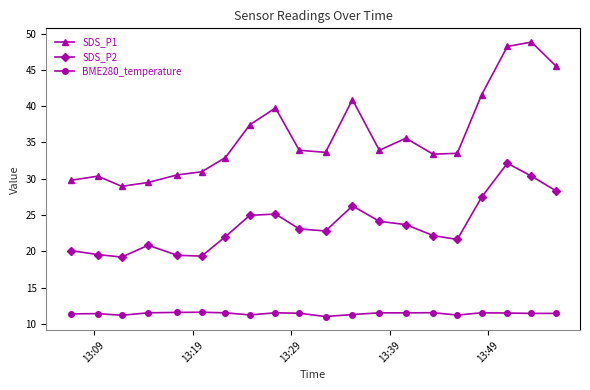

In SDS_P1, how many points are higher than both neighbors (excluding endpoints)?

5